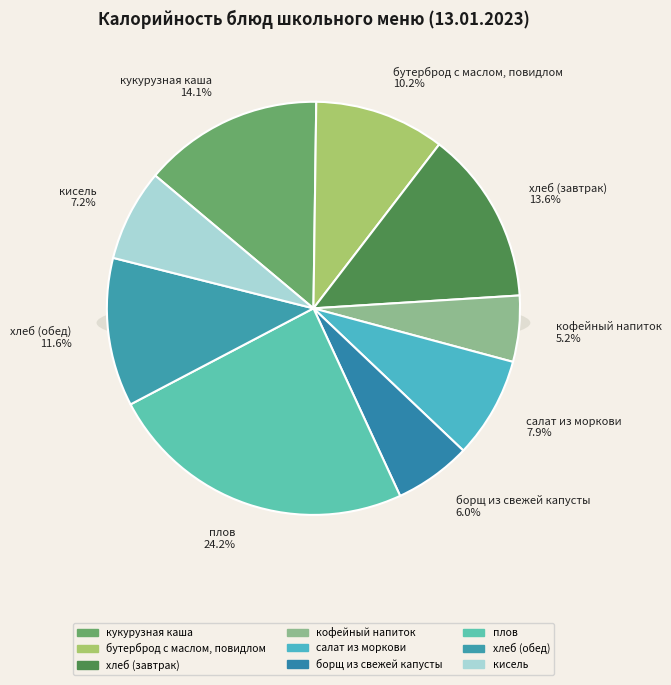

Count the number of slices in the pie.

9